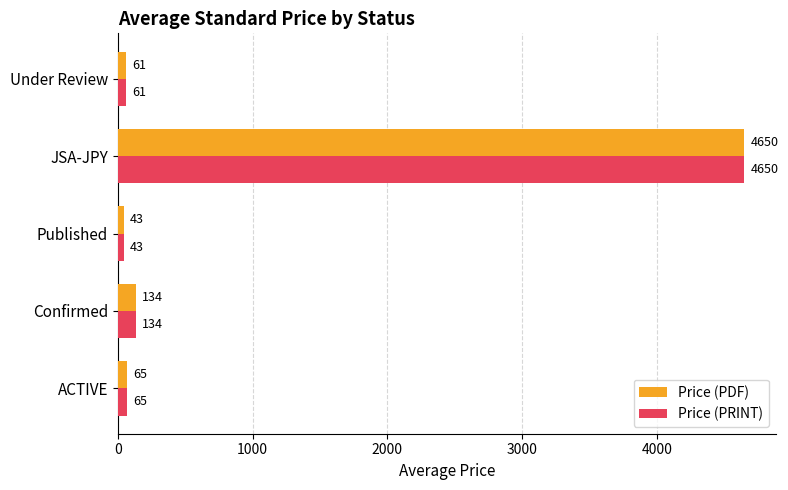

What is the greatest value displayed?

4650.0